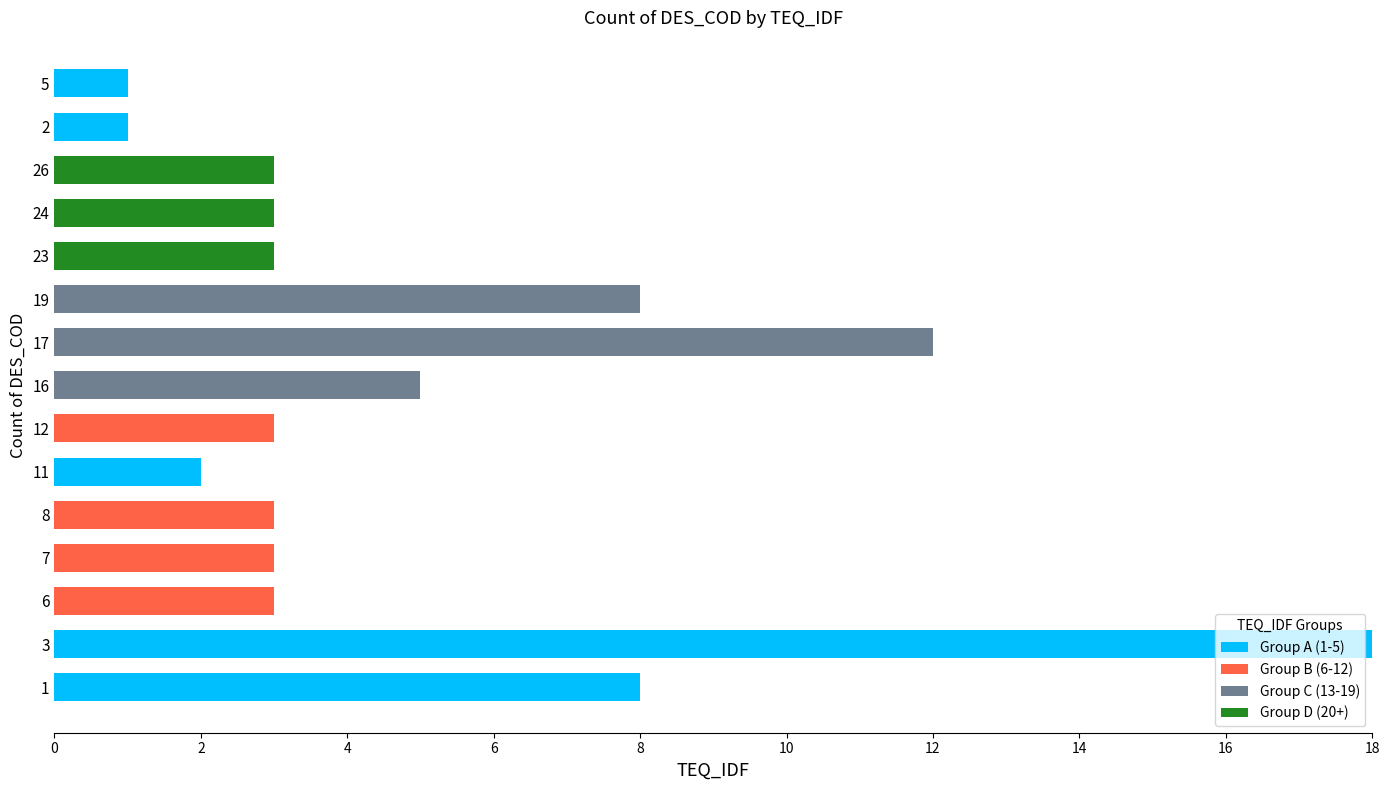

True or false: Group A (1-5) has a value of -7 at 8.

False